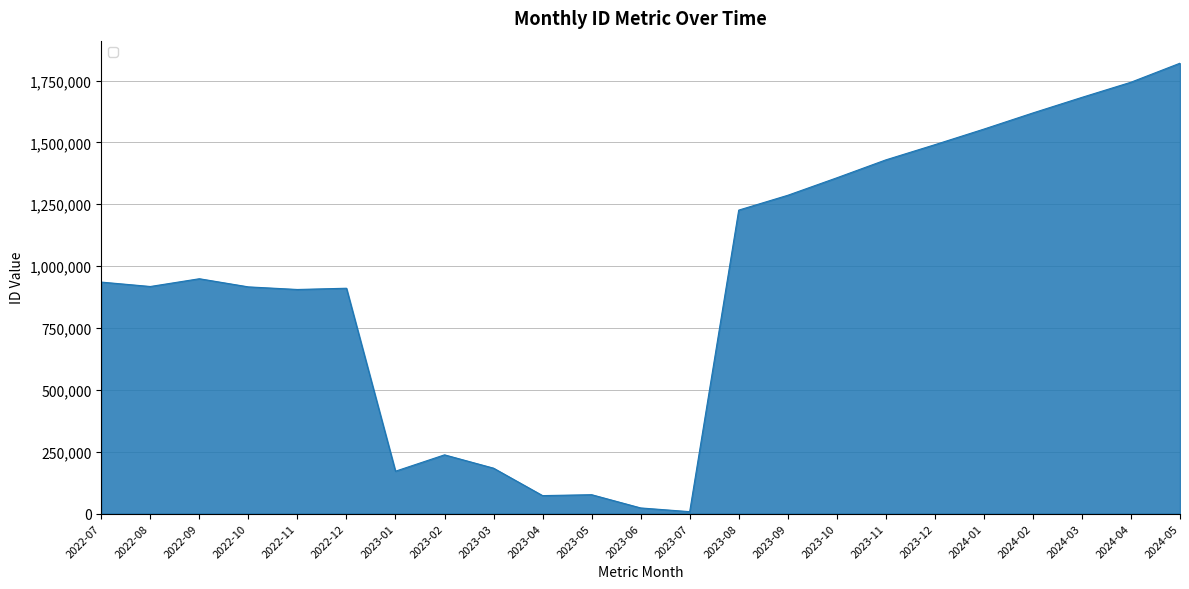

What position from the left is 2022-07?

1